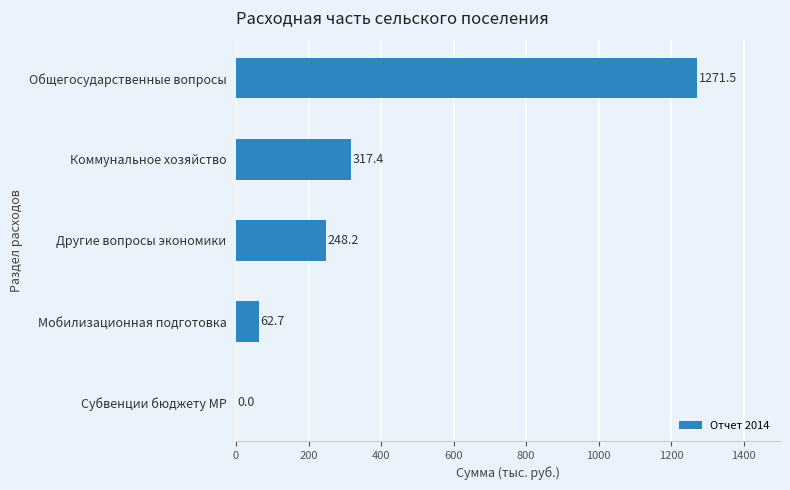

Count the number of data series in this chart.

1